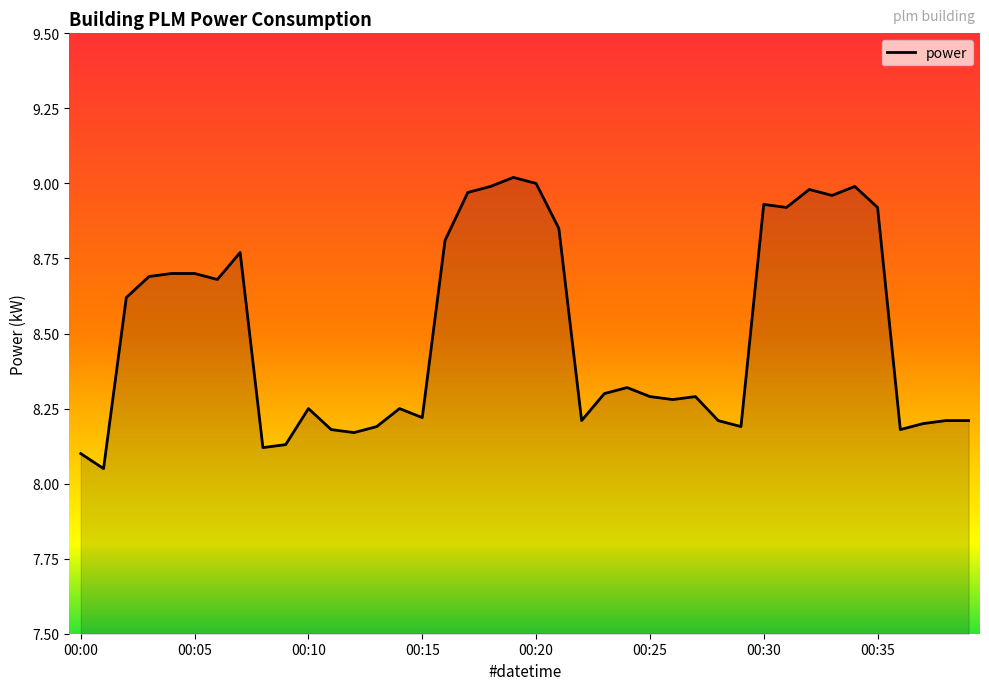

What is the difference between the maximum and minimum values?

1.0